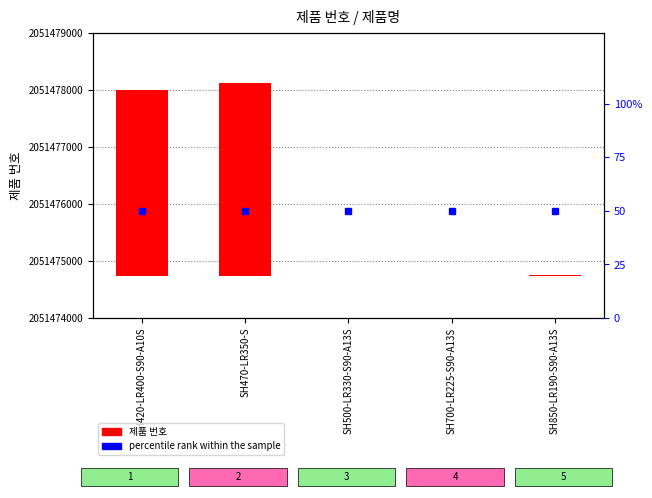

At which category does the chart reach its peak across all series?

SH470-LR350-S